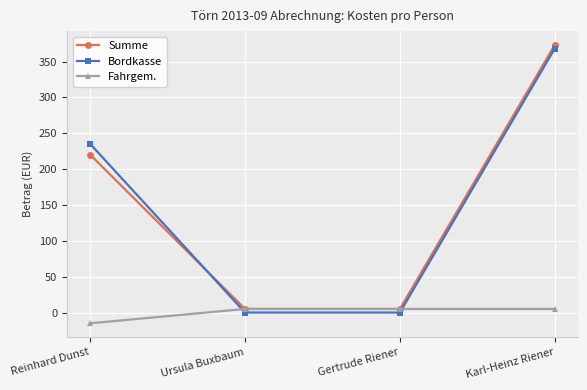

Reading right to left, list all the values displayed in this chart.

Summe: Karl-Heinz Riener=373.1	Gertrude Riener=5.0	Ursula Buxbaum=5.0	Reinhard Dunst=220.1
Bordkasse: Karl-Heinz Riener=368.1	Gertrude Riener=0.0	Ursula Buxbaum=0.0	Reinhard Dunst=235.1
Fahrgem.: Karl-Heinz Riener=5.0	Gertrude Riener=5.0	Ursula Buxbaum=5.0	Reinhard Dunst=-15.0